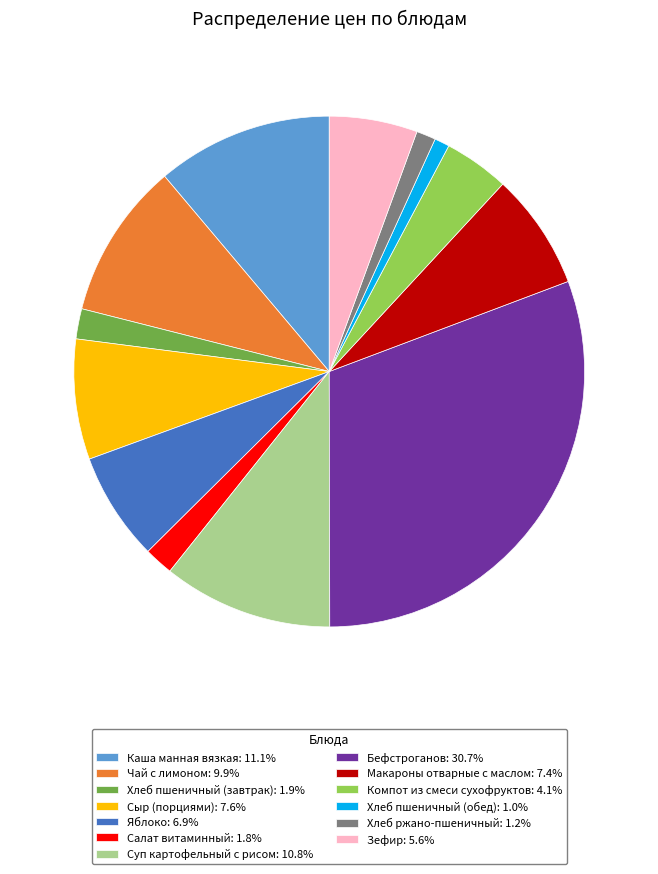

Approximately how many times larger is the value at Сыр (порциями): 7.6% compared to Салат витаминный: 1.8%?

4.1